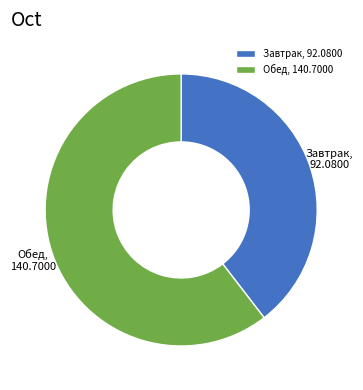

Do Завтрак and Обед together represent more than half of the pie?

Yes